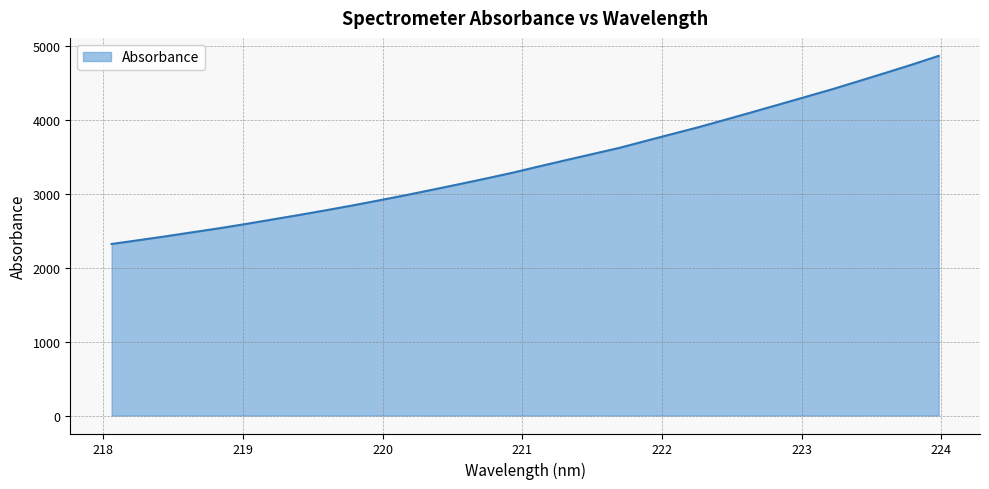

What is the smallest value displayed?

2322.7